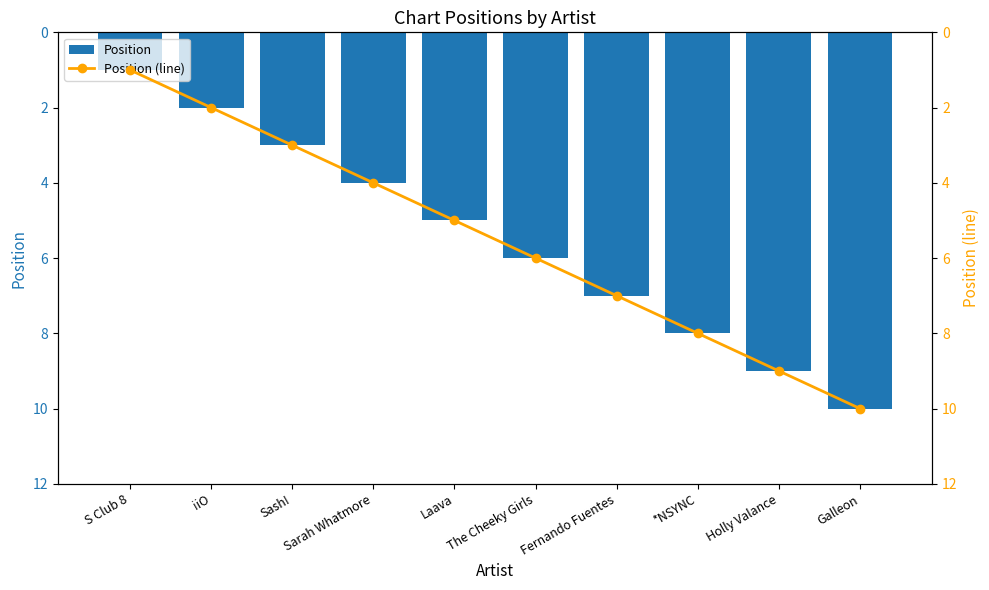

What is the value of the Position bar at the 2nd from the left?

2